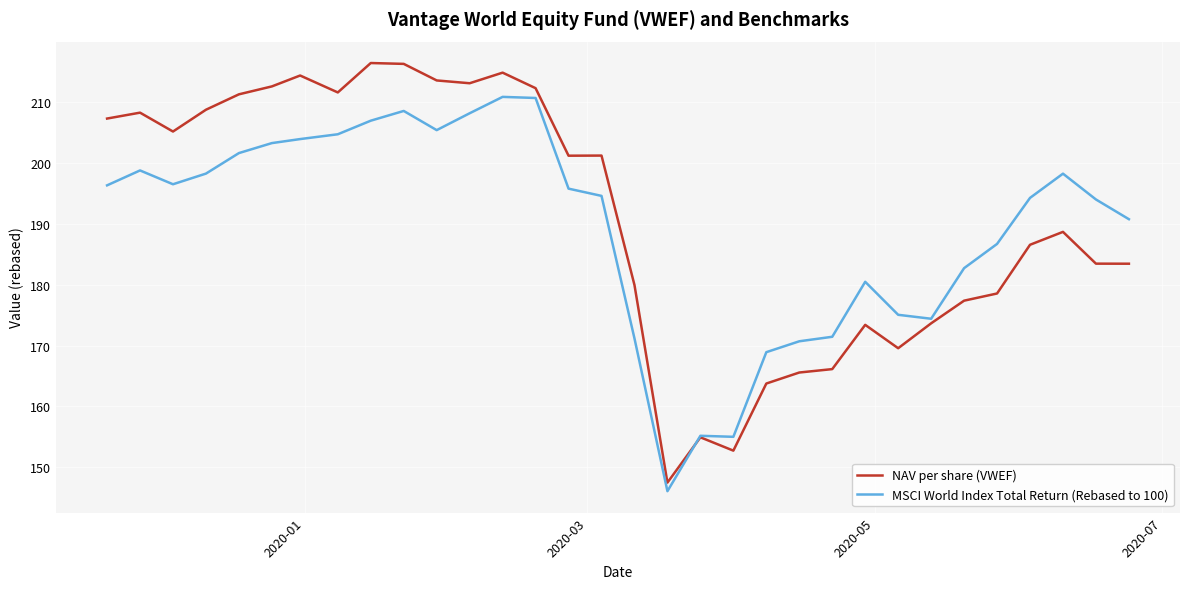

List the series in order of their peak value, highest first.

NAV per share (VWEF), MSCI World Index Total Return (Rebased to 100)